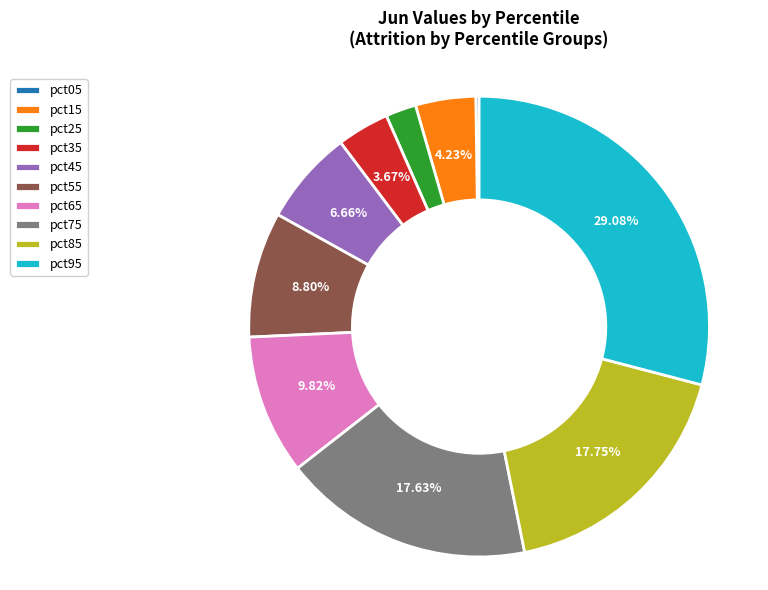

What percentage is the pct45 slice, to the nearest percent?

7%